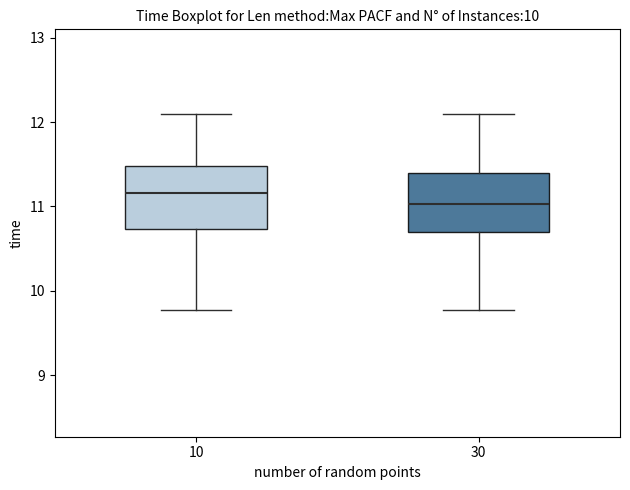

Which box has the highest median line?

10